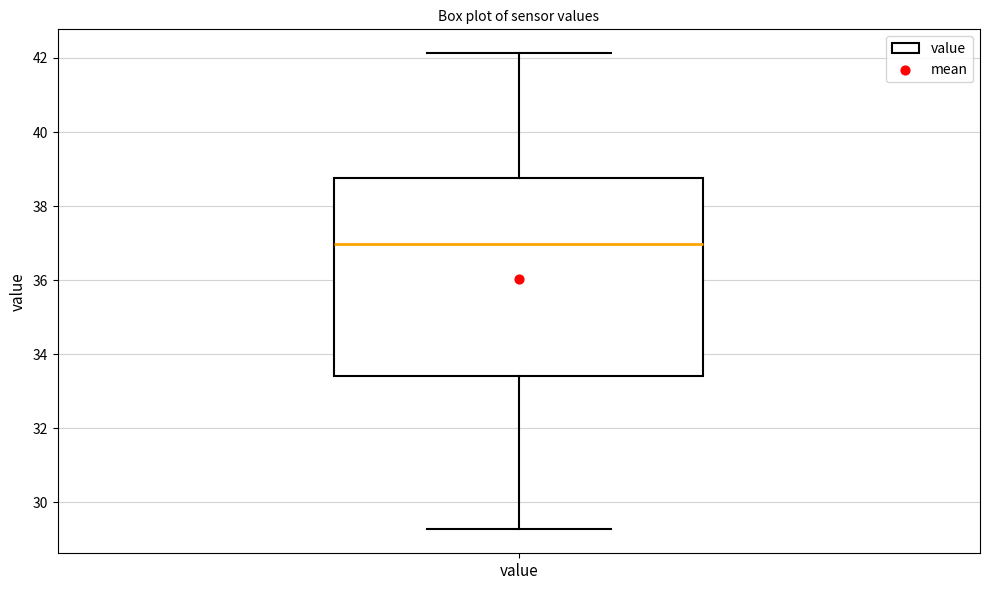

Read this box plot against the y-axis: the position of the median line, the range covered by the box, and the ends of both whiskers. The values are not printed on the chart, so give them approximately, as read against the axis.

median 37.0, box 33.4 to 38.8, whiskers 29.2 to 42.2